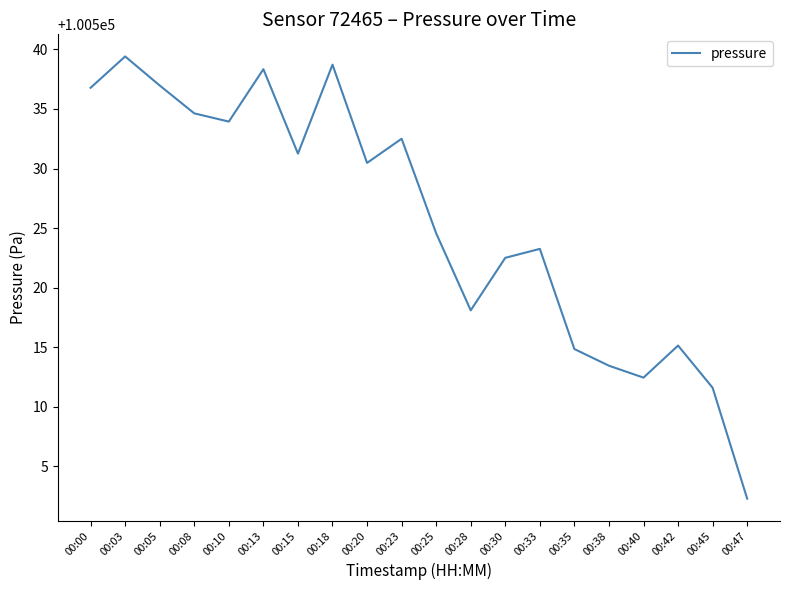

Between 00:15 and 00:25, which is larger?

00:15